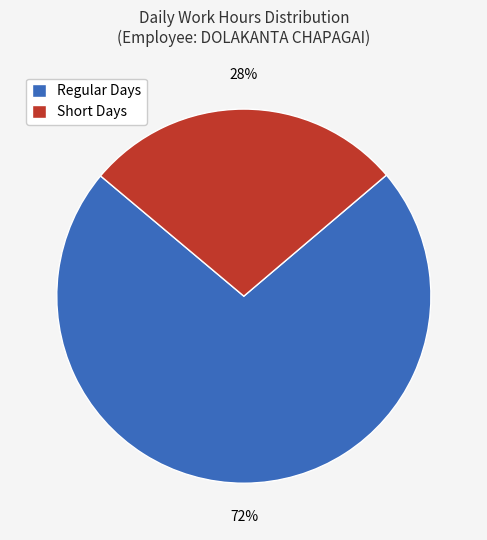

Combined, do Short Days and Regular Days account for over 50%?

Yes